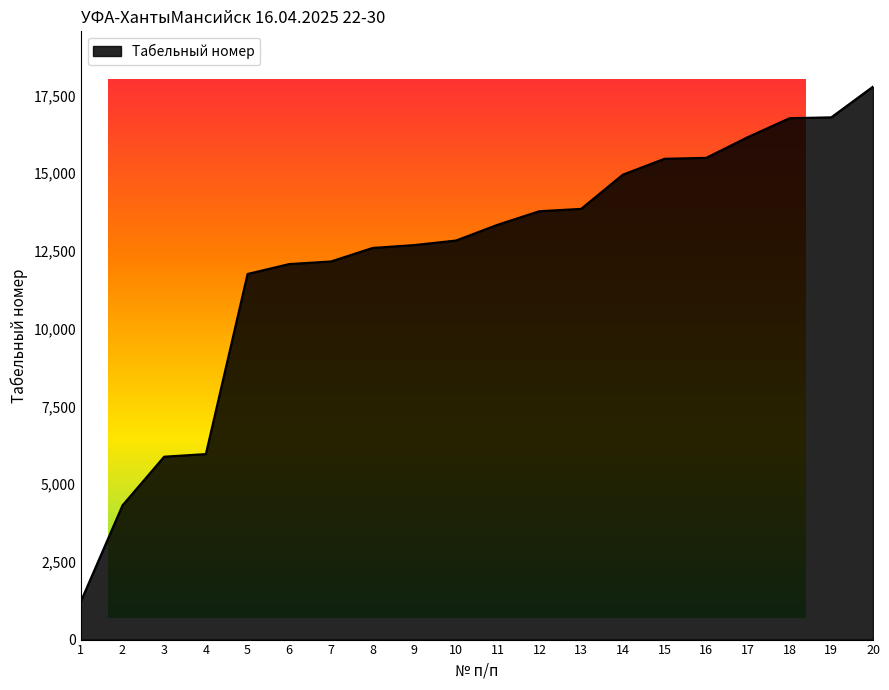

Read the value at 19, to the nearest 100.

16800